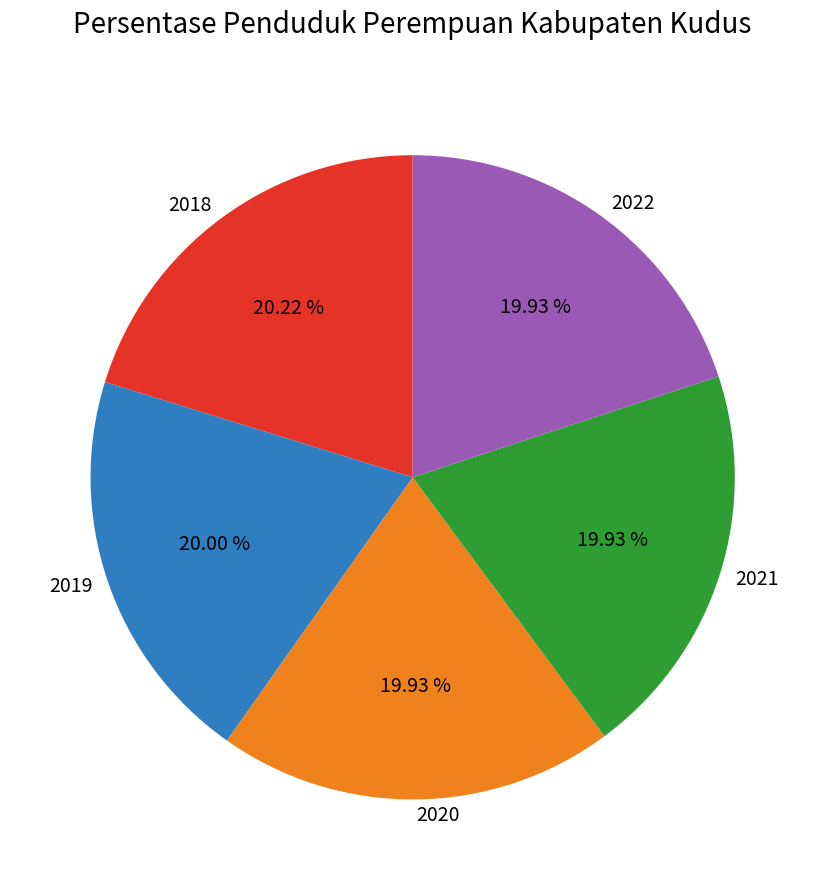

Combined, do 2022 and 2020 account for over 50%?

No